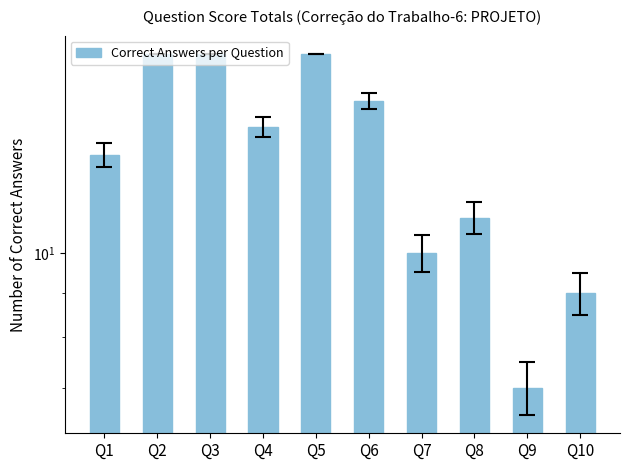

What is the value of the 5th bar from the left?

17